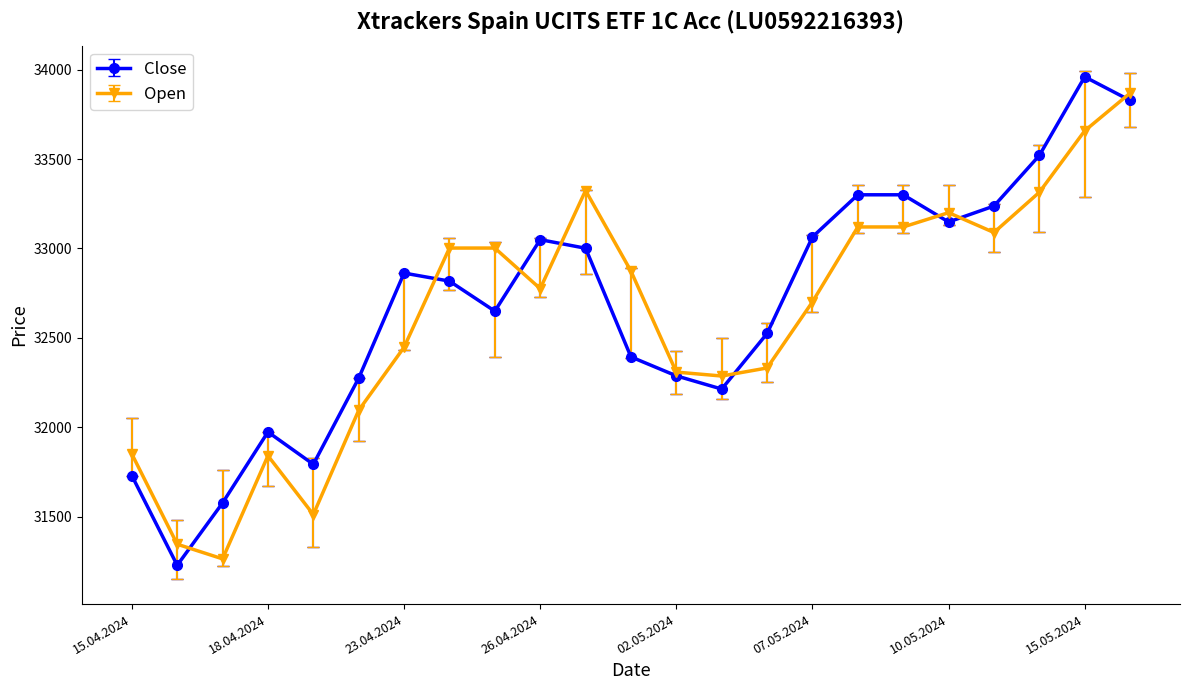

How many distinct data groups are displayed?

2